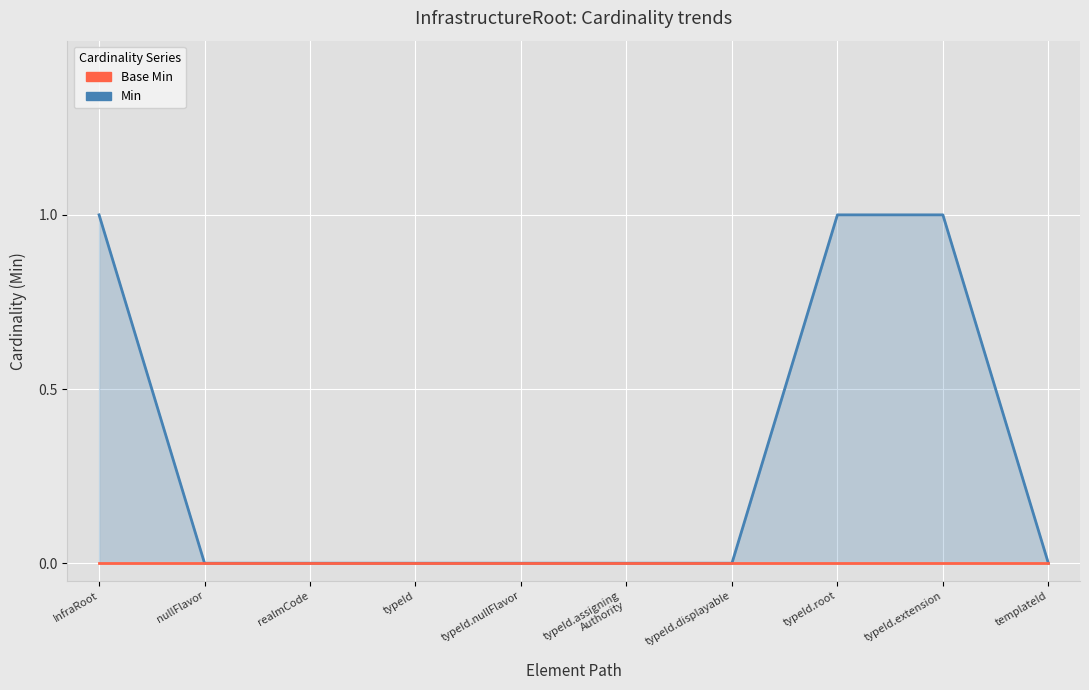

At how many categories does at least one series exceed 0?

3